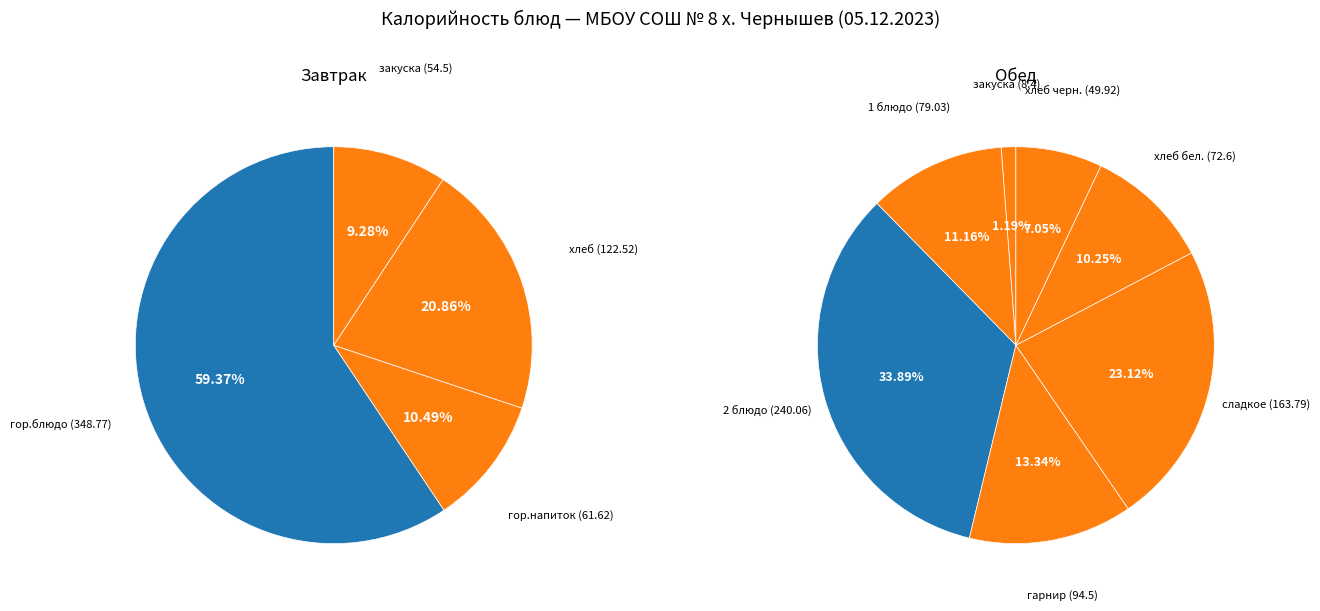

Which has a higher value, Завтрак (гор.блюдо) or Обед (хлеб бел.)?

Завтрак (гор.блюдо)